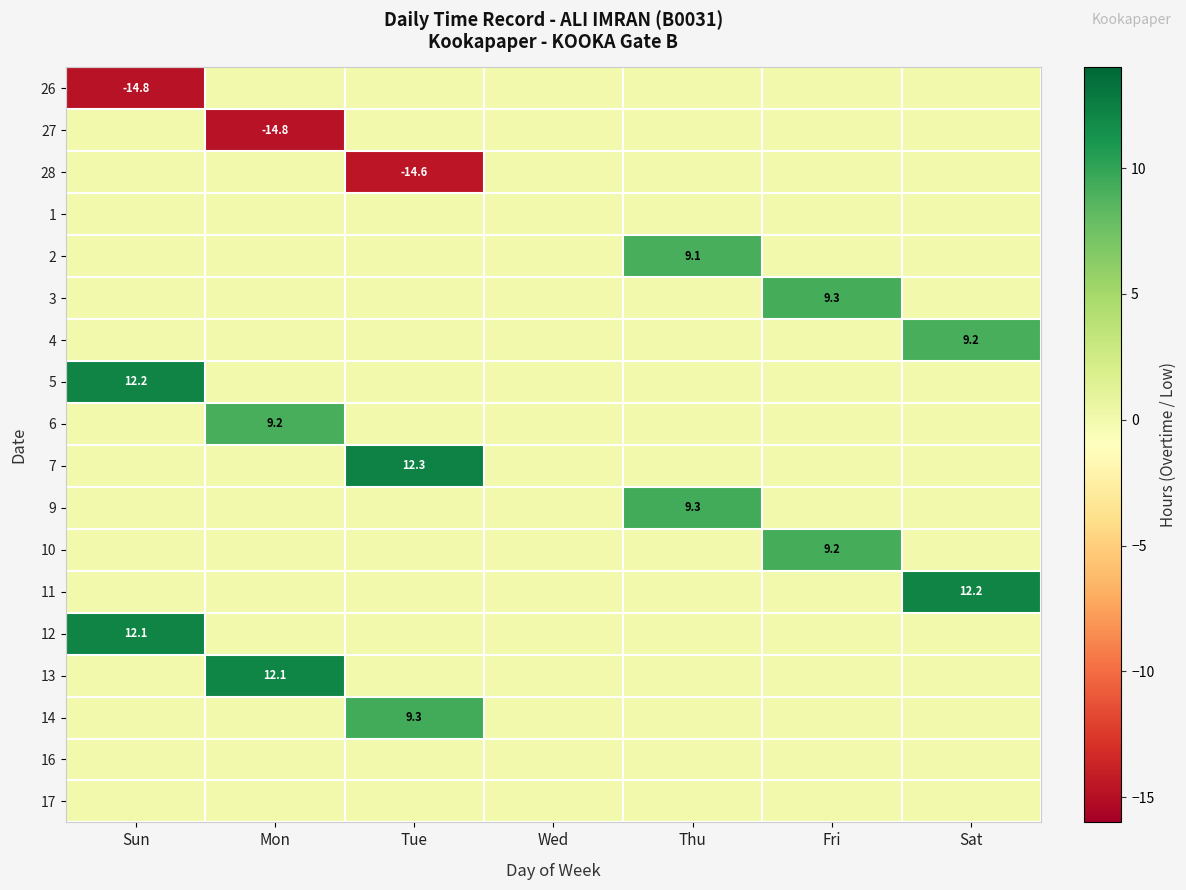

Rank the series by their maximum value, from highest to lowest.

7, 5, 11, 12, 13, 14, 9, 3, 10, 4, 6, 2, 26, 27, 28, 1, 16, 17